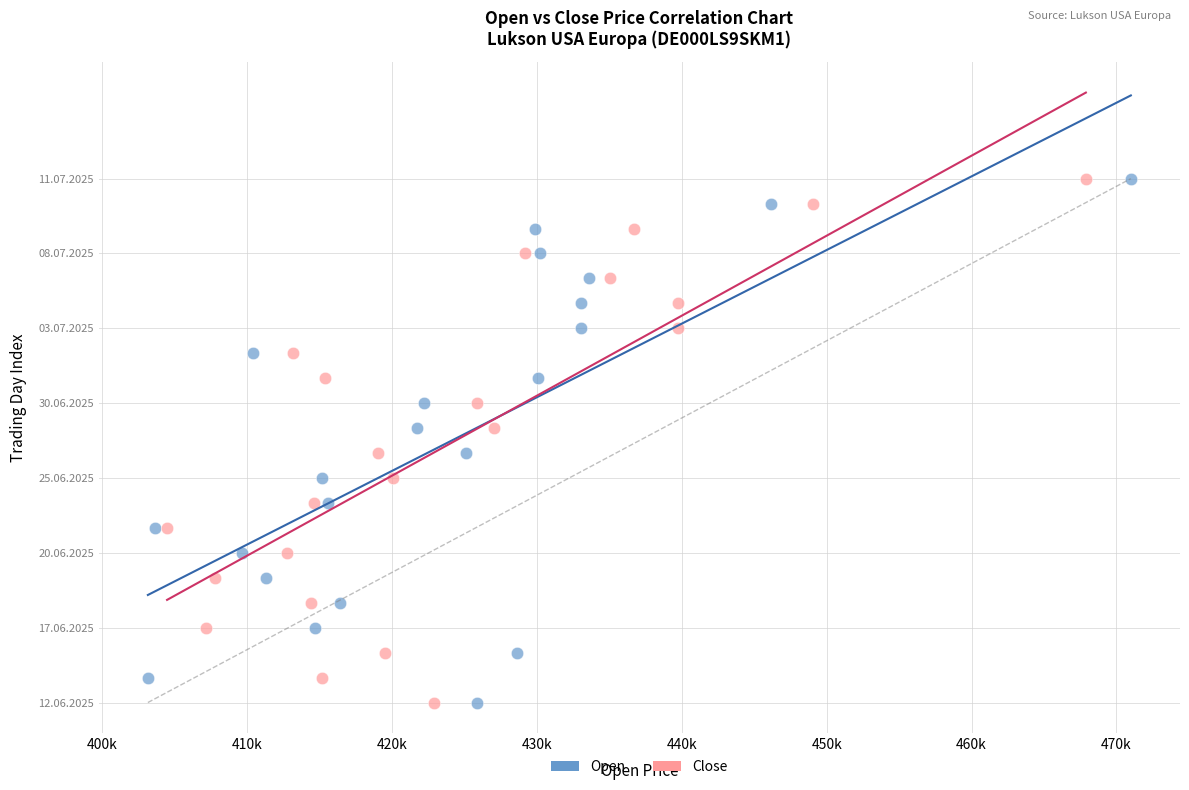

What are all the series names shown in the legend?

Open, Close